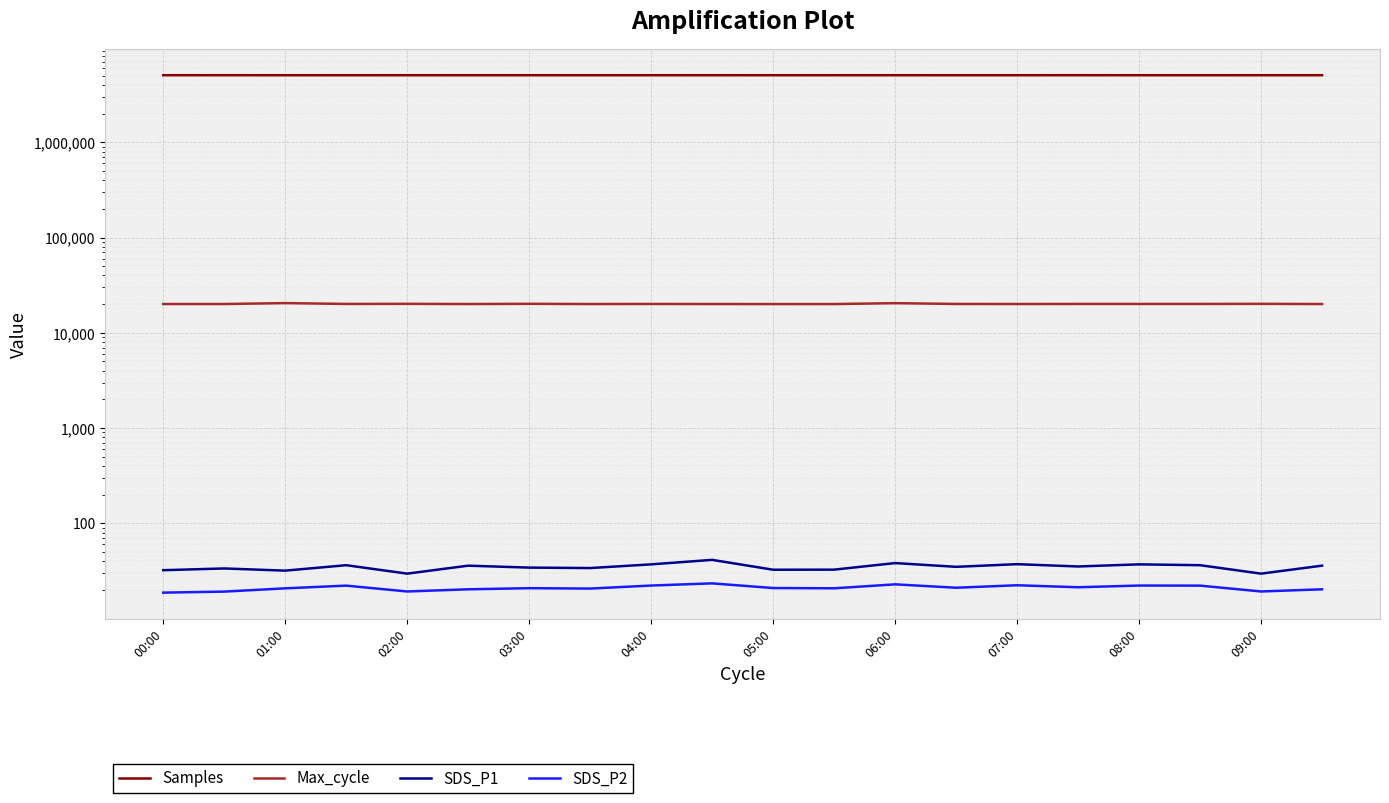

Is this an area chart (filled region under the line)?

No